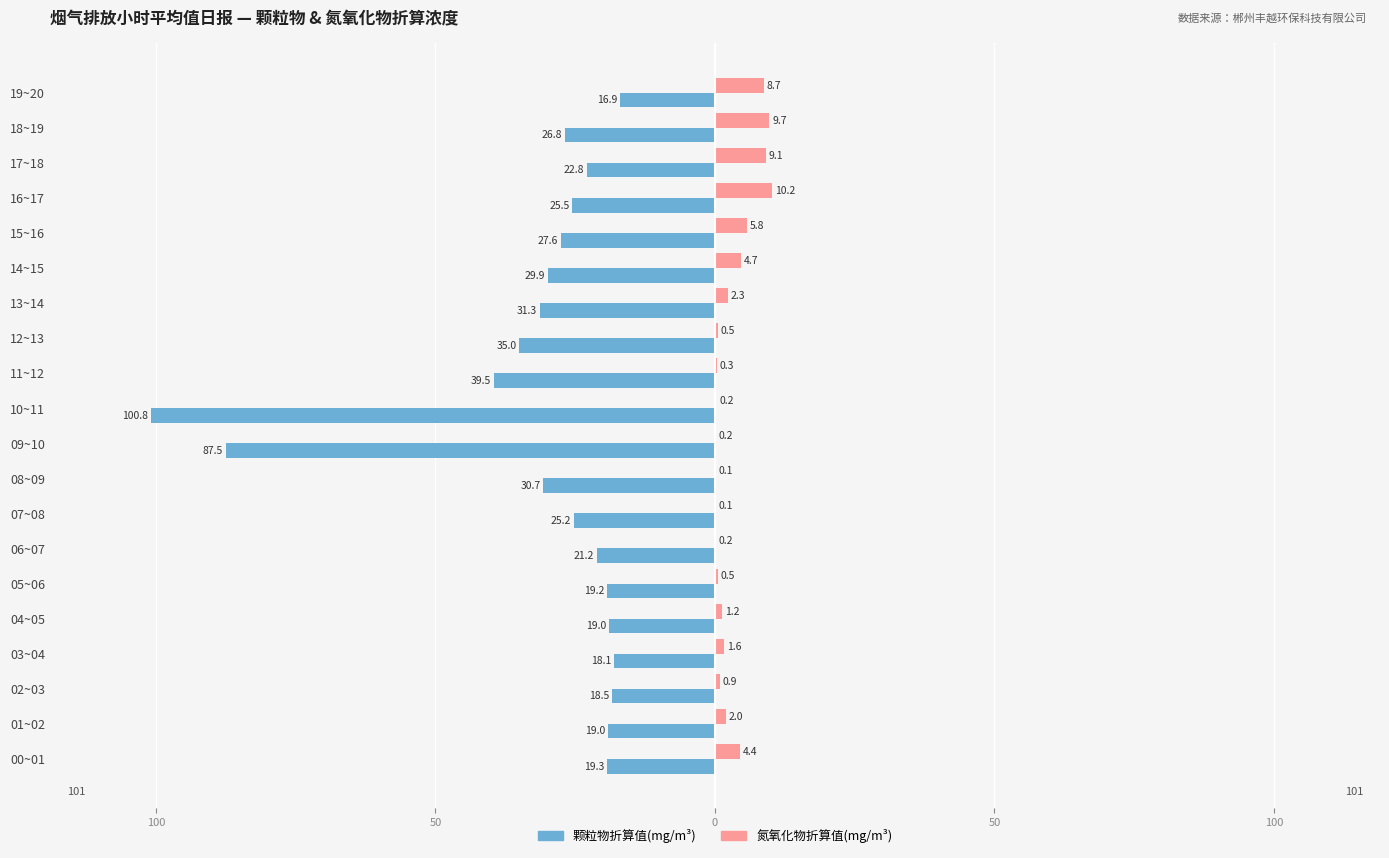

What are all the series names shown in the legend?

颗粒物折算值(mg/m³), 氮氧化物折算值(mg/m³)